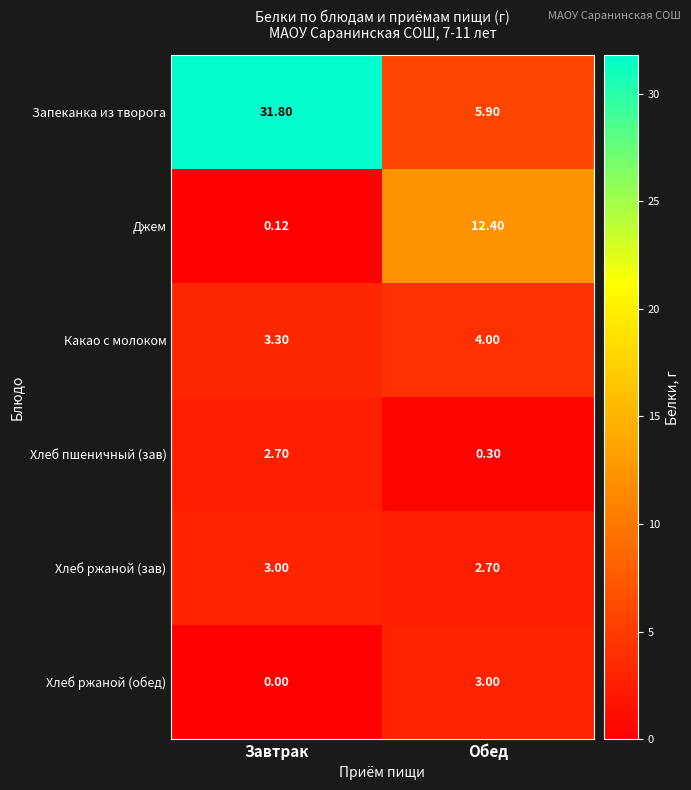

At which category does the chart reach its minimum across all series?

Завтрак